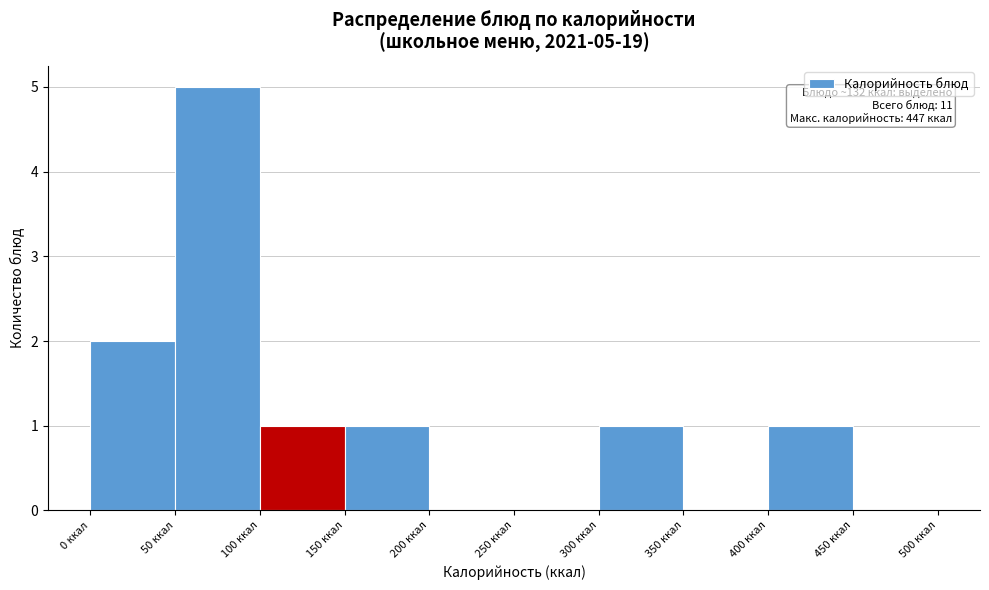

Which range on the x-axis has the tallest bar?

50 to 100